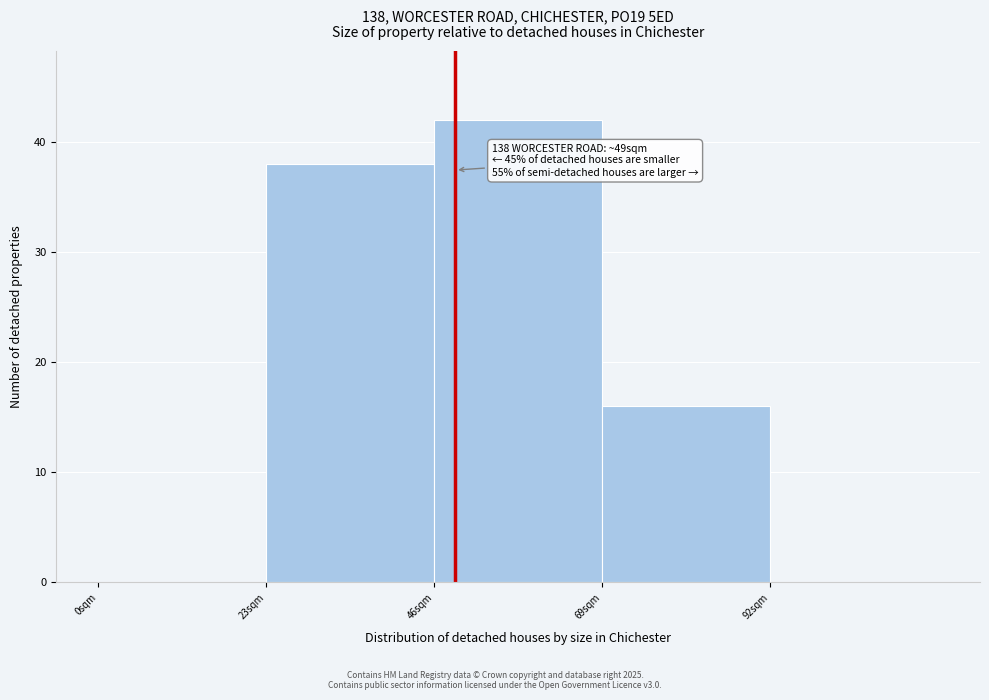

Which range on the x-axis has the tallest bar?

46 to 69